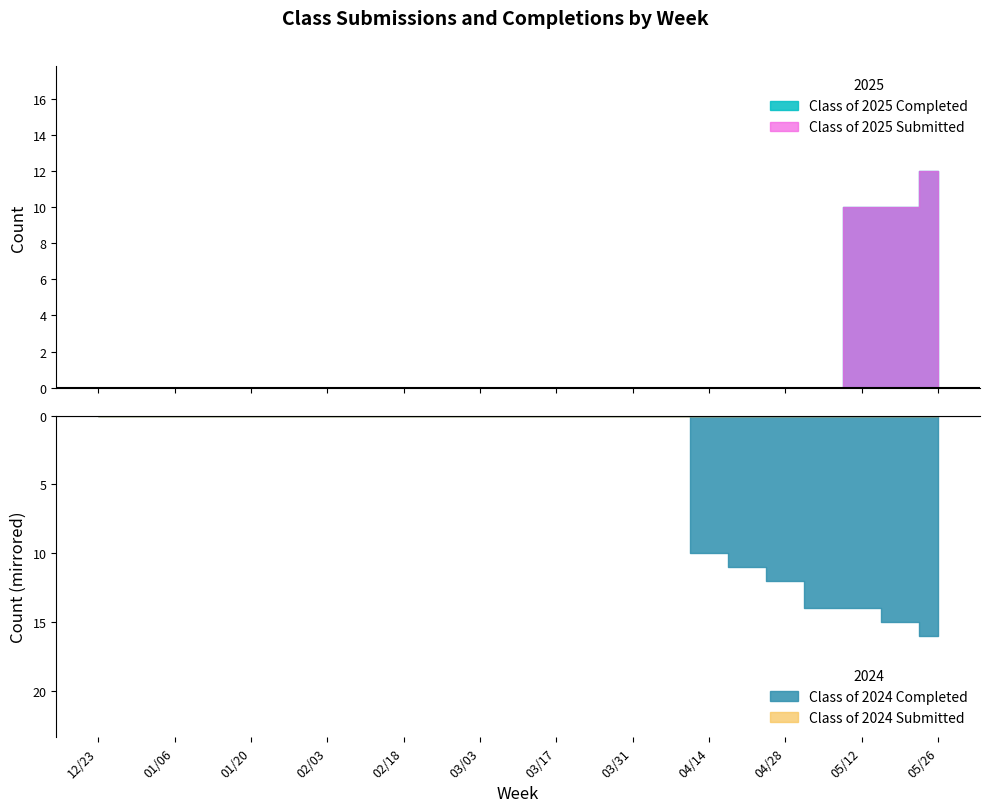

What is the label of the 16th point from the left?

04/07